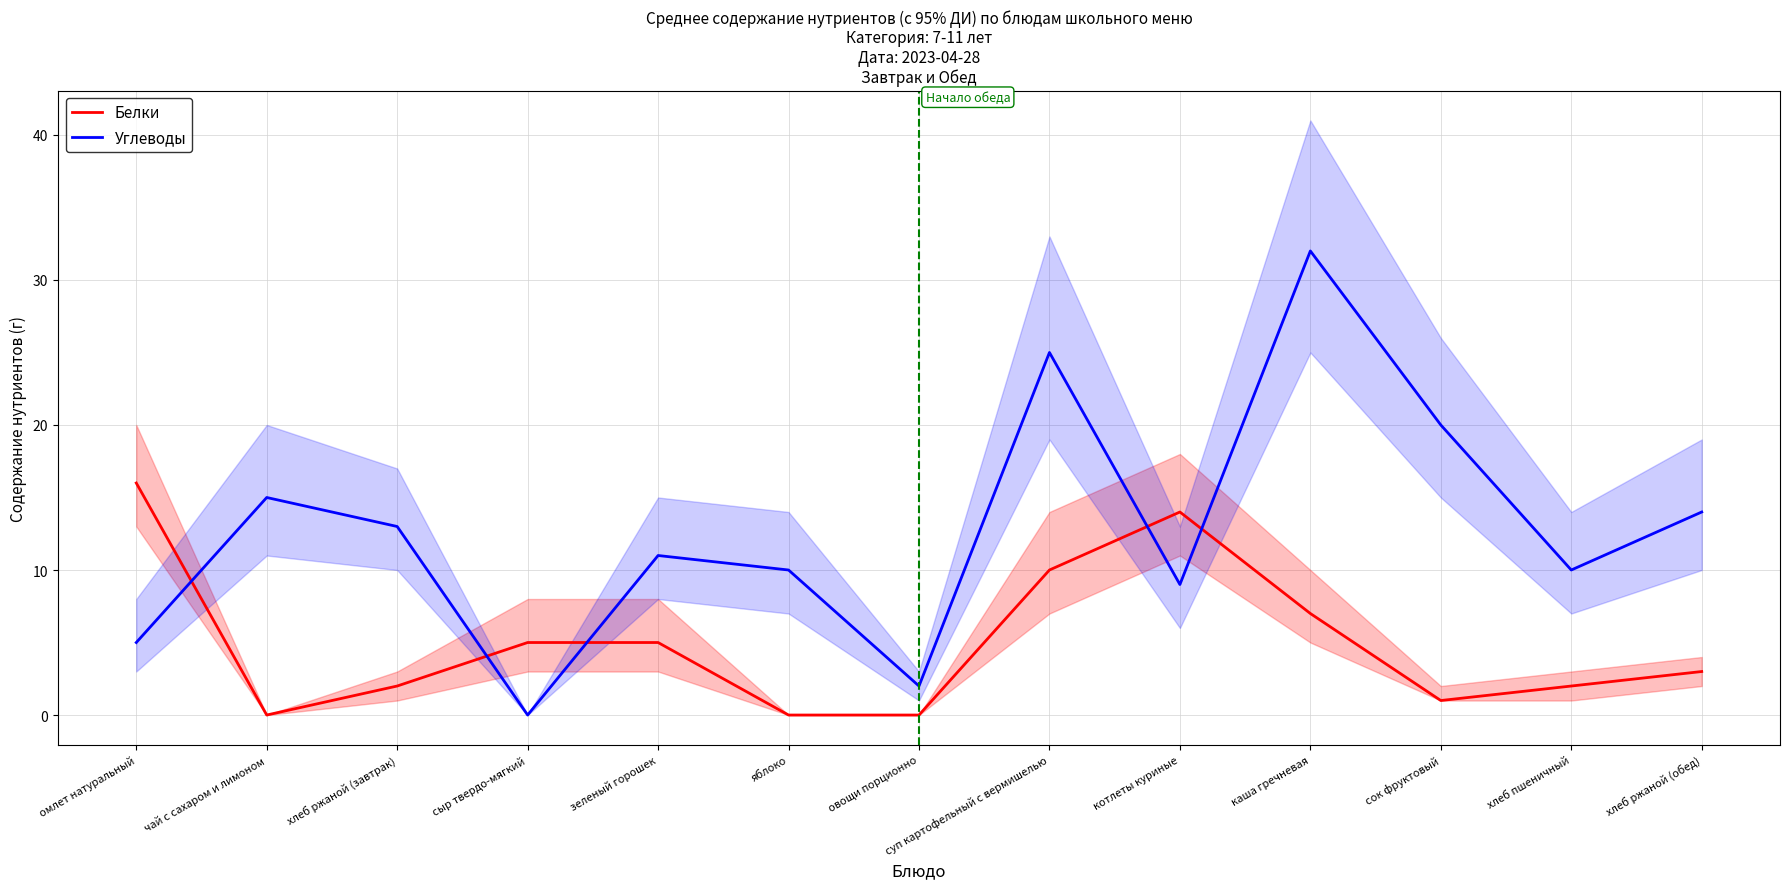

At how many categories does at least one series exceed 5?

11